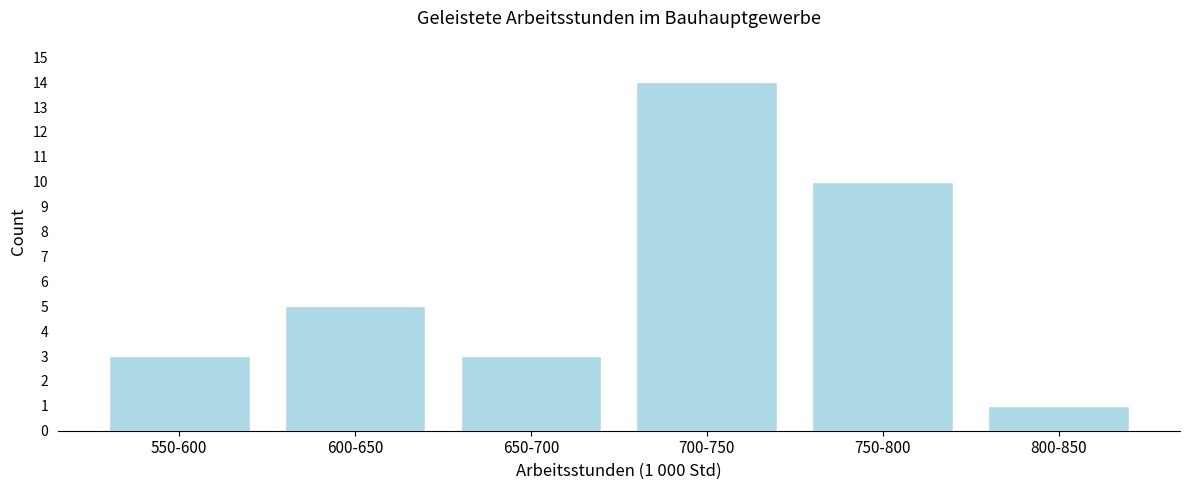

Reading left to right, what are all the values shown in this chart?

3	5	3	14	10	1